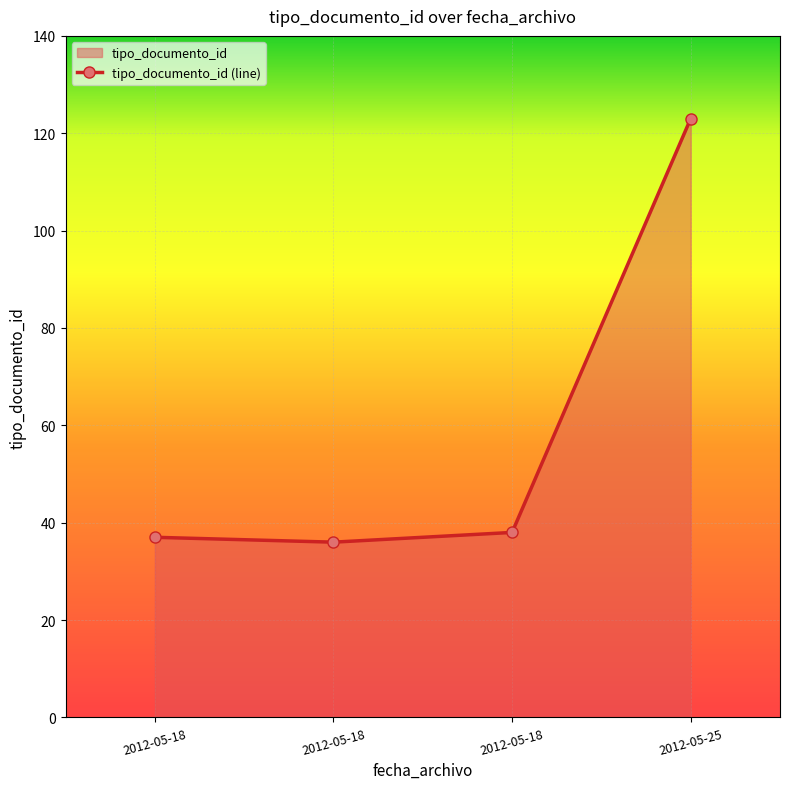

Approximately how many times larger is the value at 2012-05-18 compared to 2012-05-18?

0.9